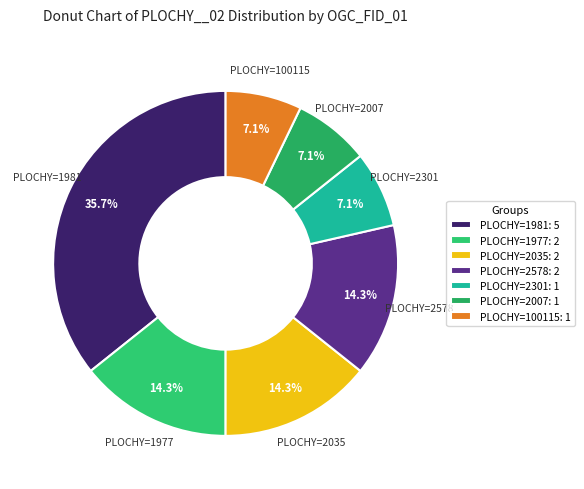

How many segments does this pie chart have?

7